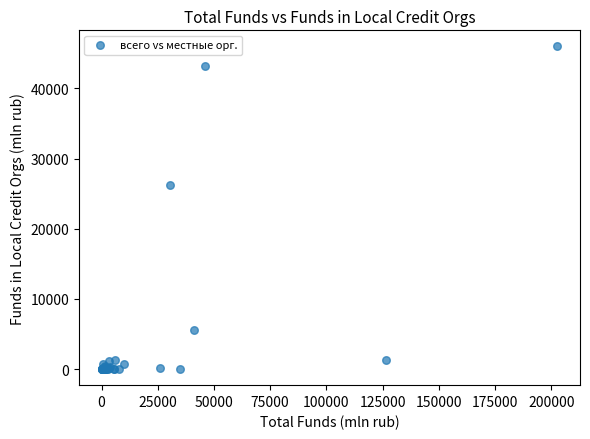

What Y value in the scatter plot is closest to 22983?

26192